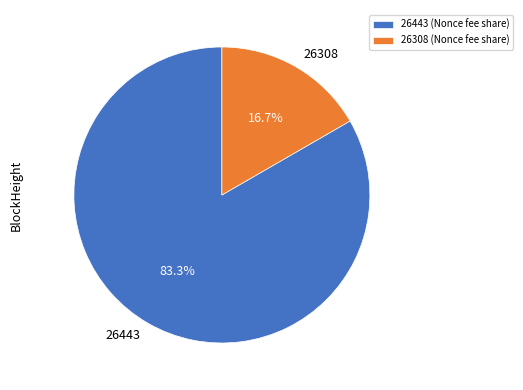

How much of the chart is everything except 26308?

83.3%